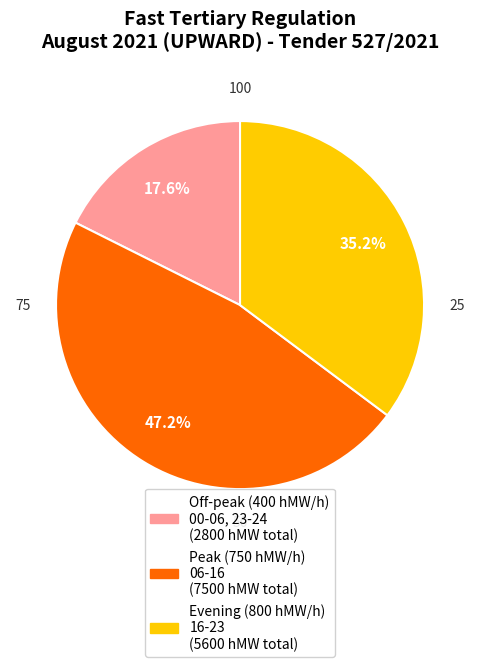

Is there any slice that represents more than half of the pie?

No